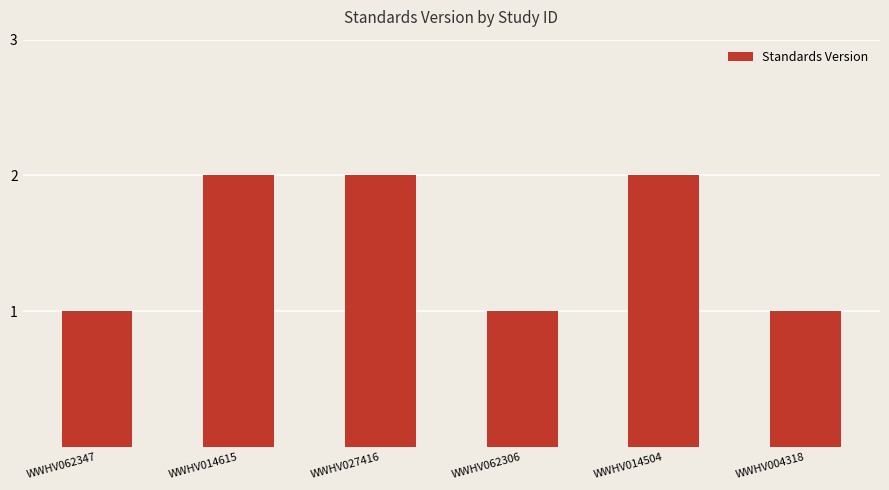

Reading left to right, extract all data points from this chart.

WWHV062347=1	WWHV014615=2	WWHV027416=2	WWHV062306=1	WWHV014504=2	WWHV004318=1